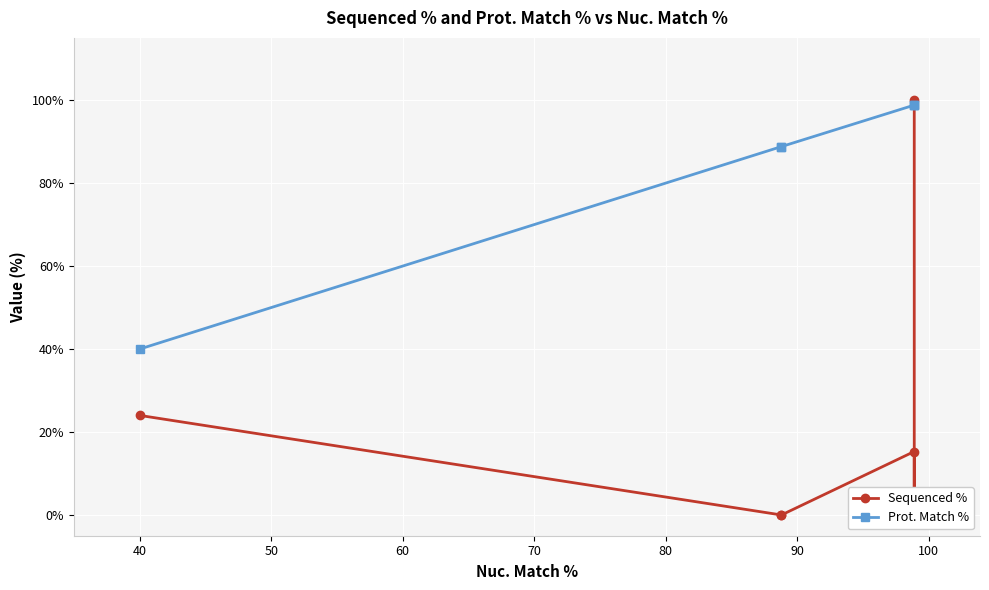

The Prot. Match % series shows 51.3 at 70. True or false?

False